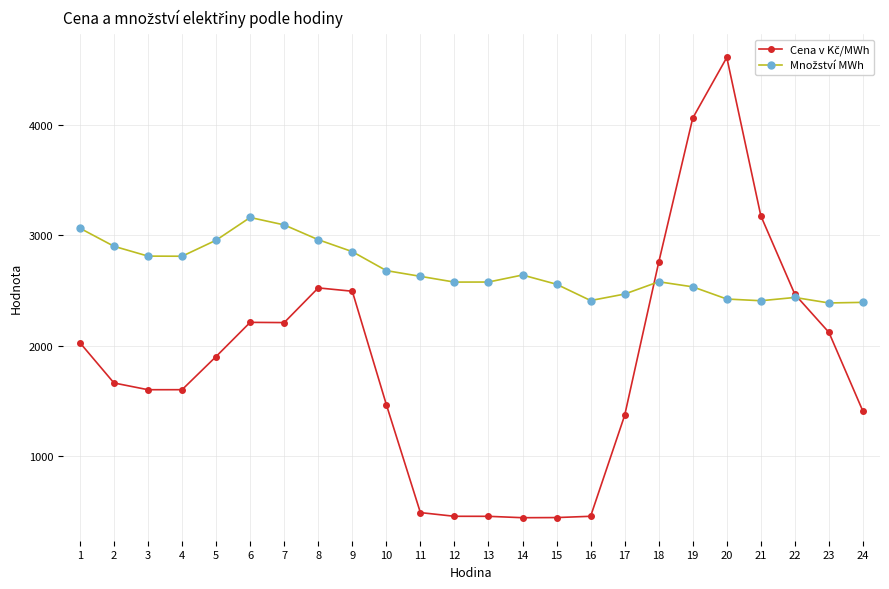

What is the difference between the highest and lowest values at 14?

2196.1